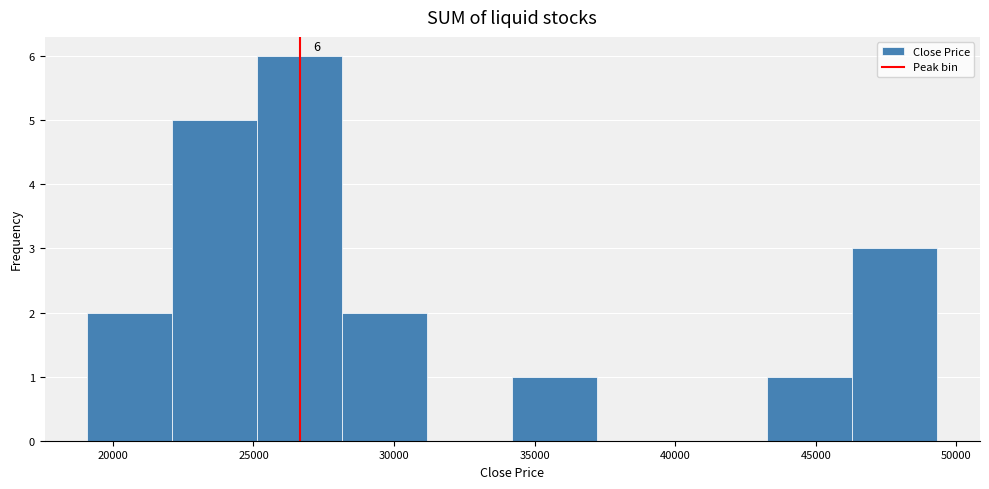

Over which range of the x-axis is the bar tallest?

25000 to 28000